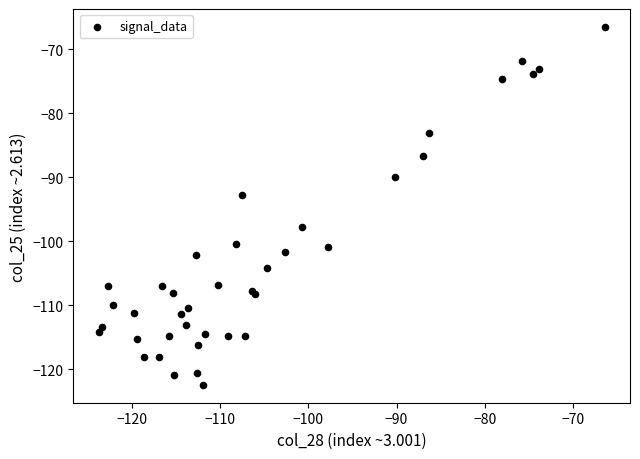

What Y value in the scatter plot is closest to -94?

-92.7